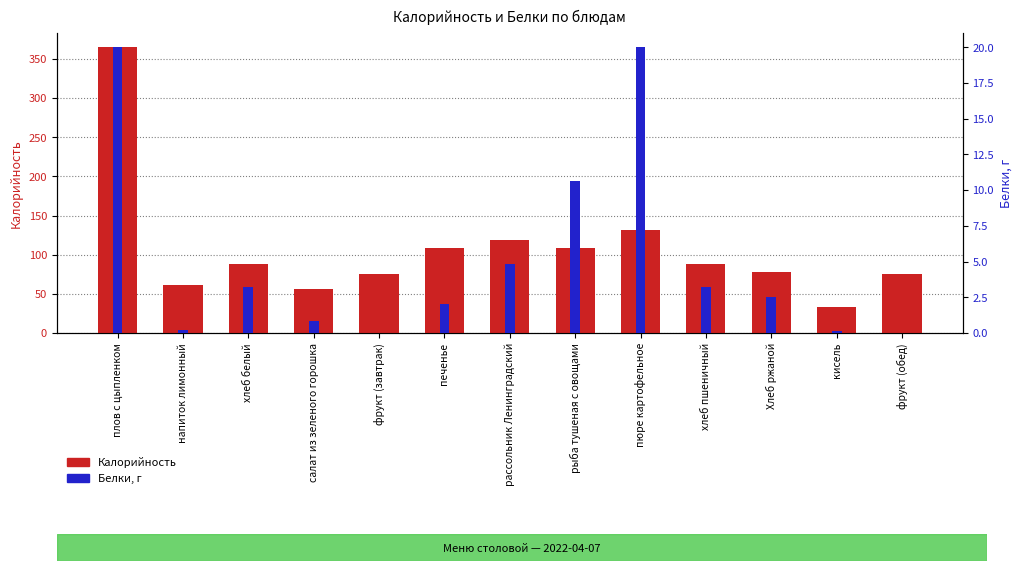

What is the difference between the highest and lowest values at пюре картофельное?

111.0